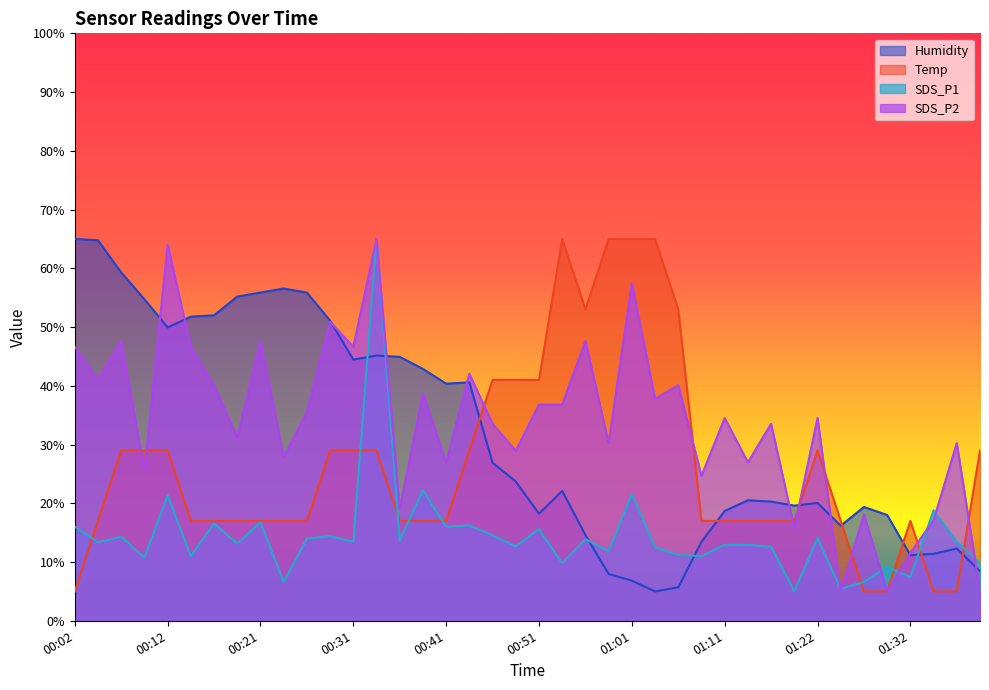

Where is SDS_P2 nearest to the value 35?

01:11